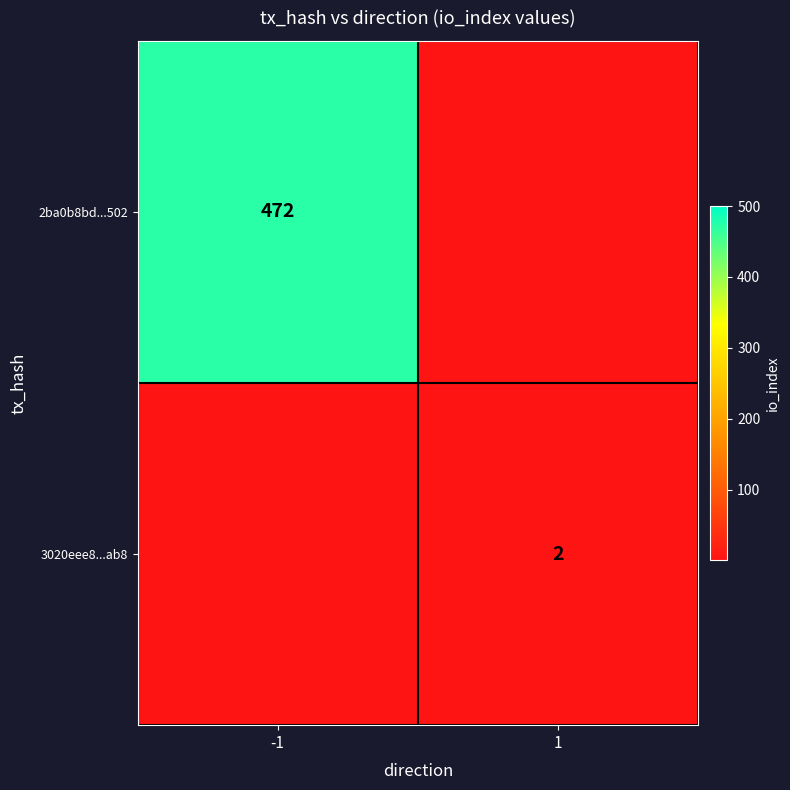

The value of 3020eee8...ab8 at -1 is 1. True or false?

False